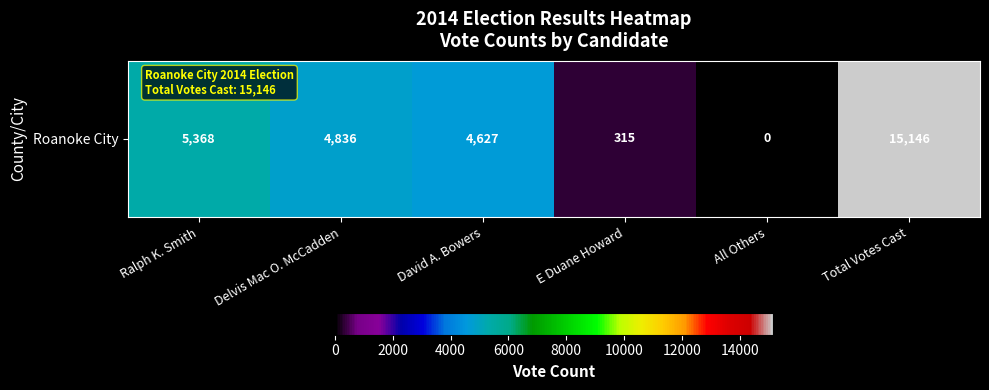

List the labels in order of value, largest first.

Total Votes Cast, Ralph K. Smith, Delvis Mac O. McCadden, David A. Bowers, E Duane Howard, All Others